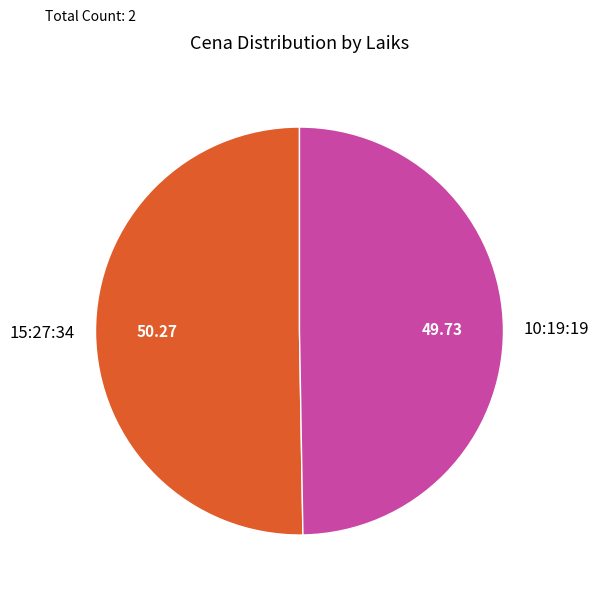

Approximately how many times larger is the value at 10:19:19 compared to 15:27:34?

1.0